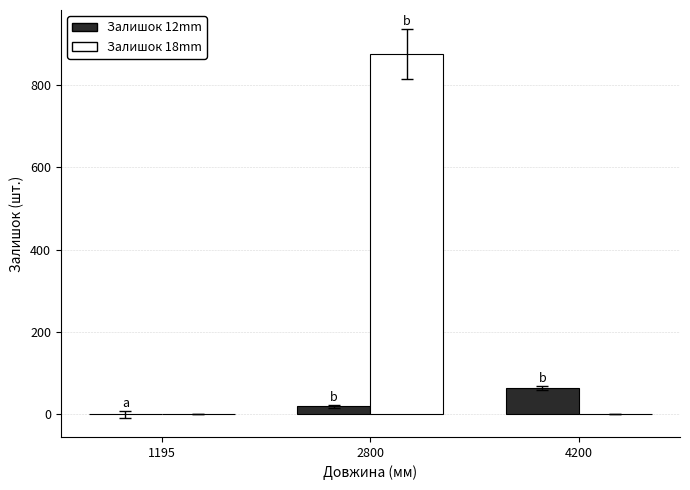

What is the average value of the Залишок 18mm series?

292